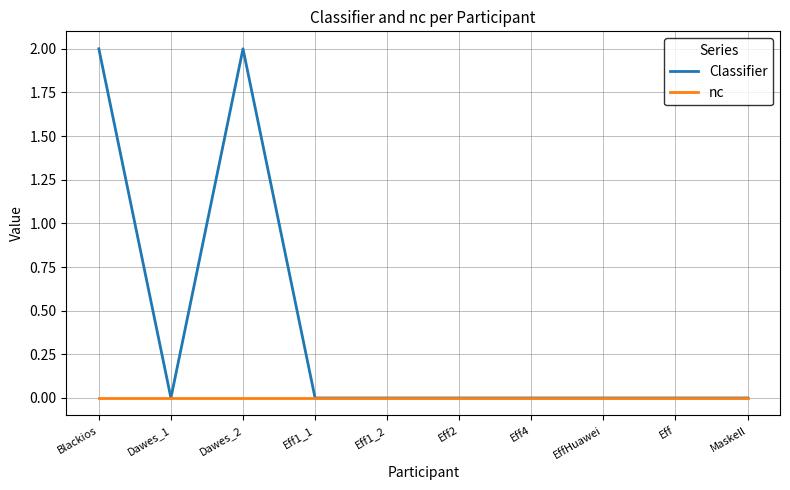

Reading left to right, extract all data points from this chart.

Classifier: 2	0	2	0	0	0	0	0	0	0
nc: 0	0	0	0	0	0	0	0	0	0